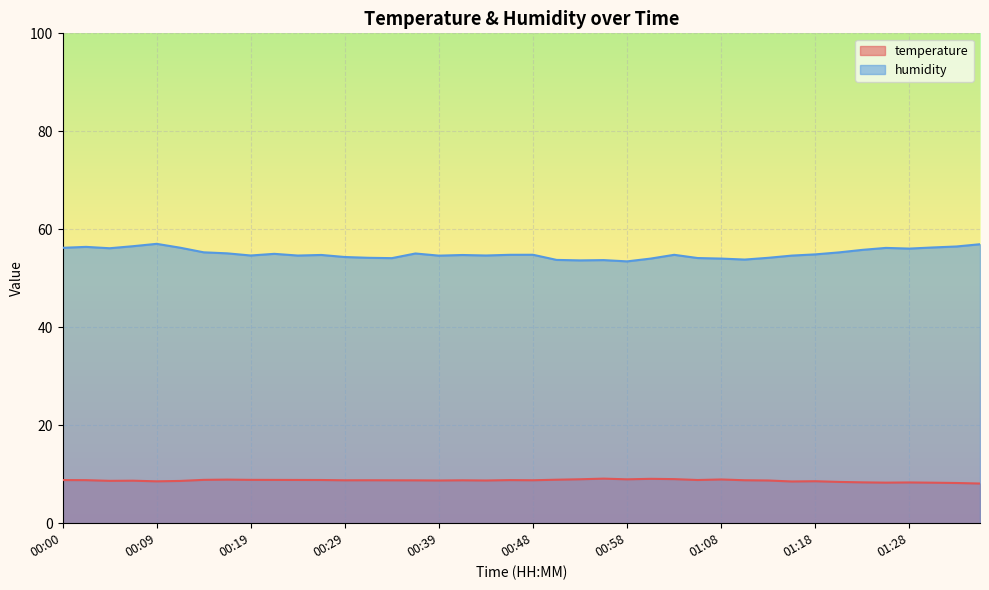

How many lines are shown in the chart?

2